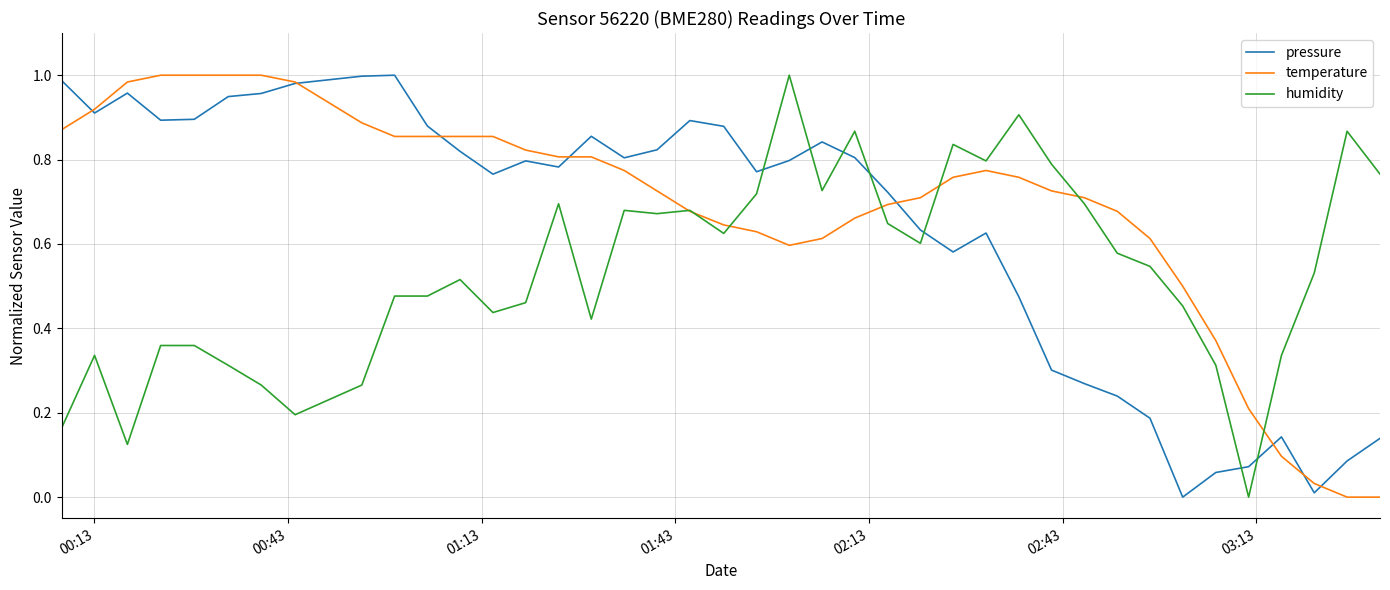

Which series has the largest total across all categories?

temperature